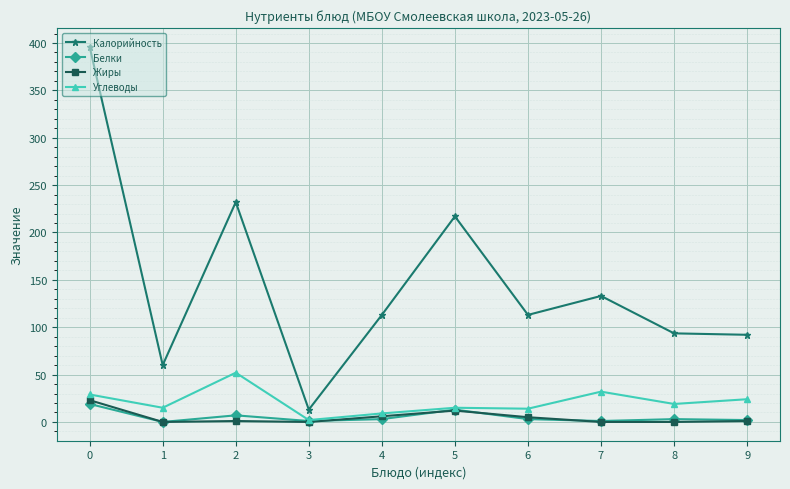

True or false: Белки and Калорийность intersect in this chart.

False